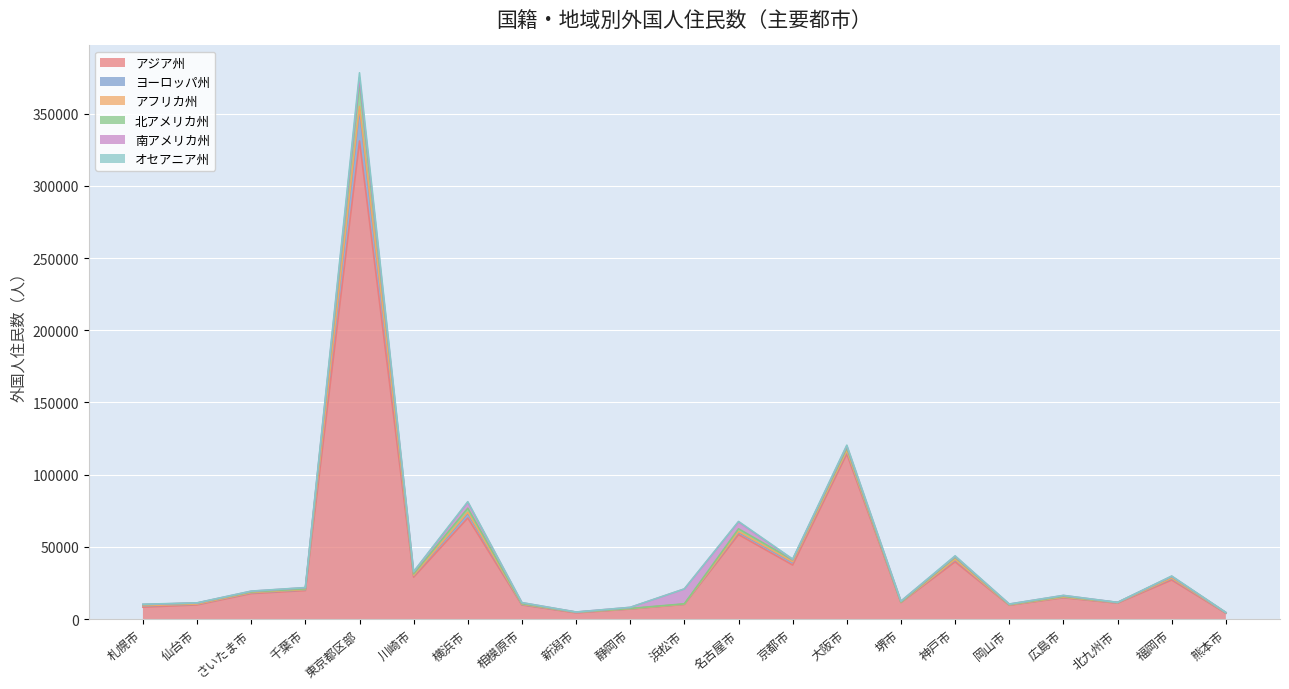

Reading right to left, extract all data points from this chart.

アジア州: 4087	27068	11053	14776	9593	39658	11487	114371	37438	58528	10188	6982	4311	9813	70011	29054	331039	19789	17702	9841	8283
ヨーロッパ州: 172	1062	215	408	213	1473	168	1936	2008	1671	173	167	308	258	3372	1111	21789	498	522	500	858
アフリカ州: 69	300	53	55	39	273	30	350	272	488	33	35	31	235	601	221	2083	191	157	129	186
北アメリカ州: 221	974	223	527	241	1467	167	1795	1311	1868	207	224	173	380	2824	994	16479	503	466	608	702
南アメリカ州: 26	232	33	599	324	624	560	1476	261	4751	10274	727	83	682	4099	1371	3506	788	462	122	106
オセアニア州: 58	223	38	76	52	339	55	519	281	323	37	33	35	69	418	180	3365	102	100	80	173